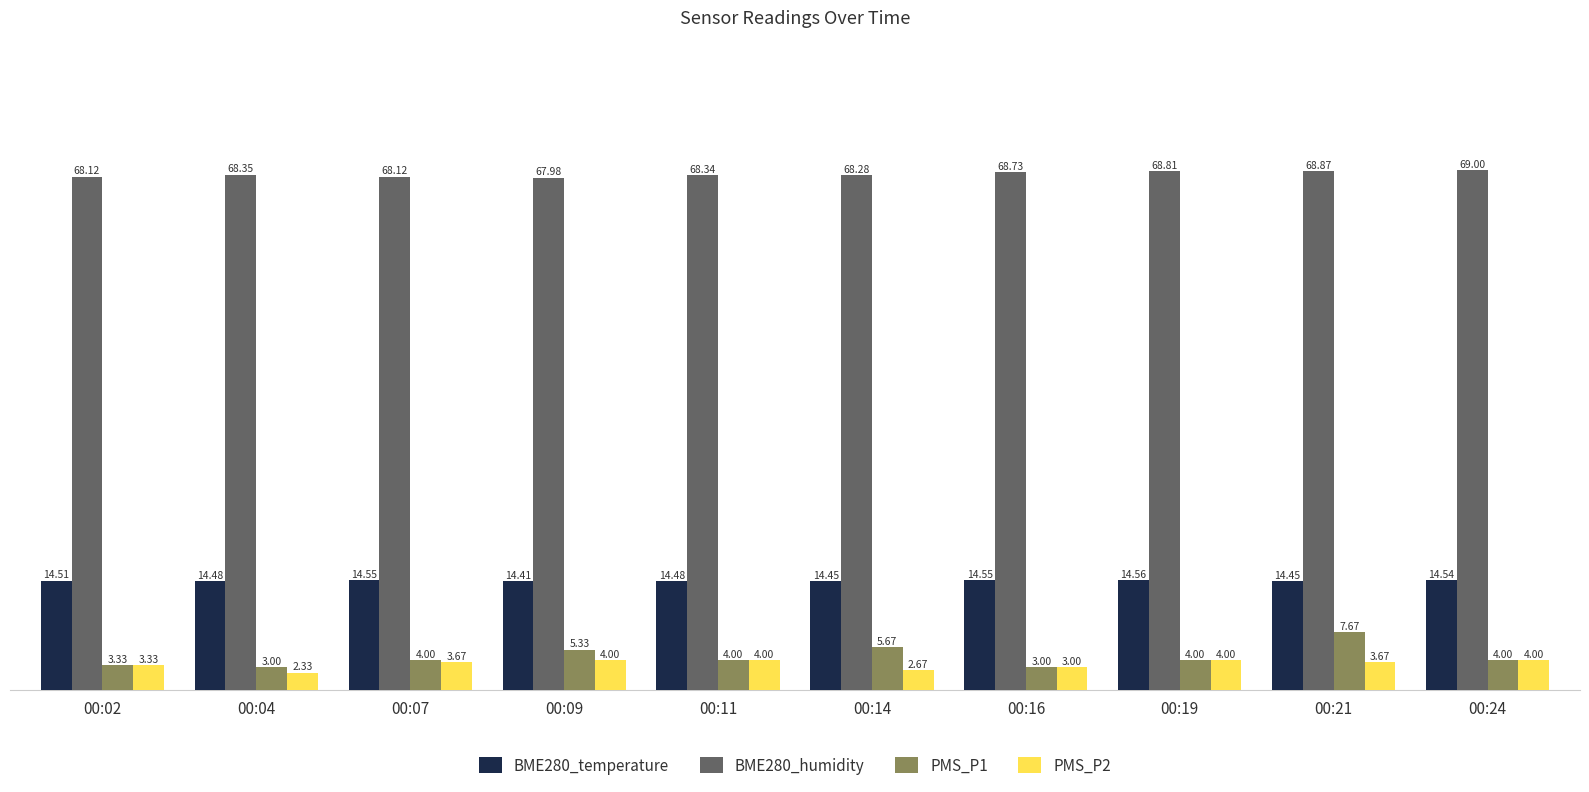

What is the average value of the PMS_P2 series?

3.5